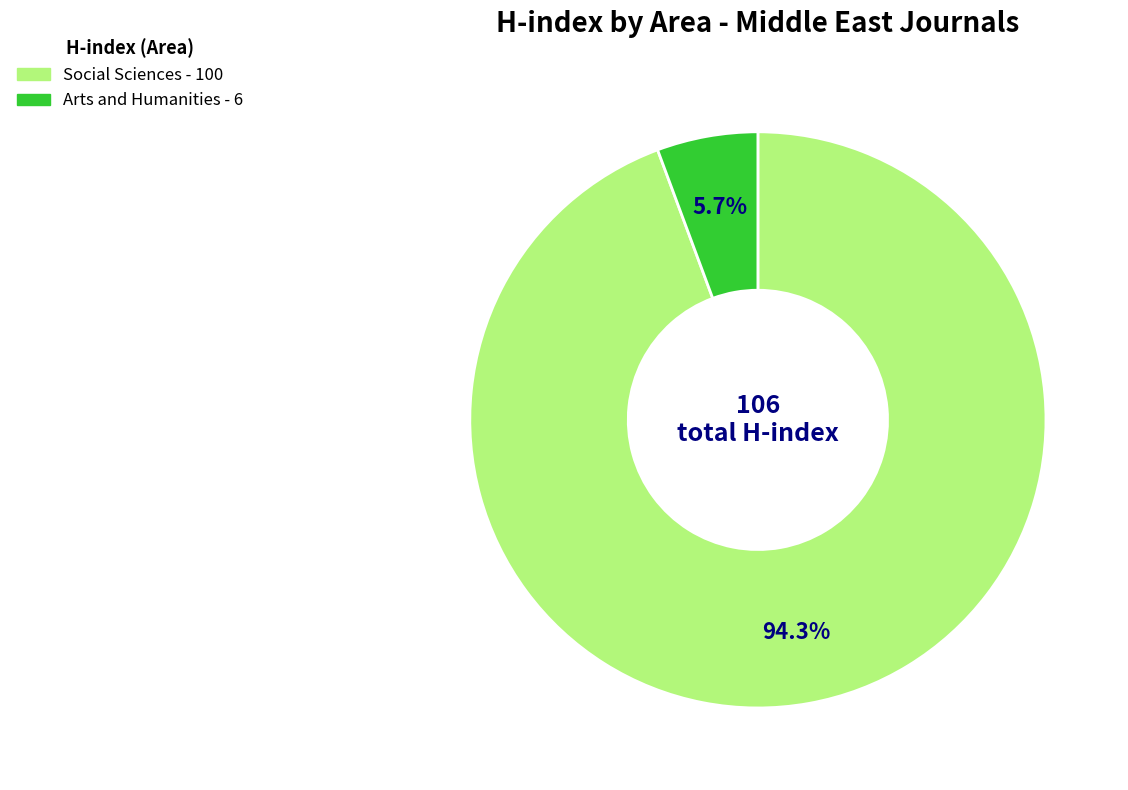

What portion of the pie excludes Social Sciences?

5.7%